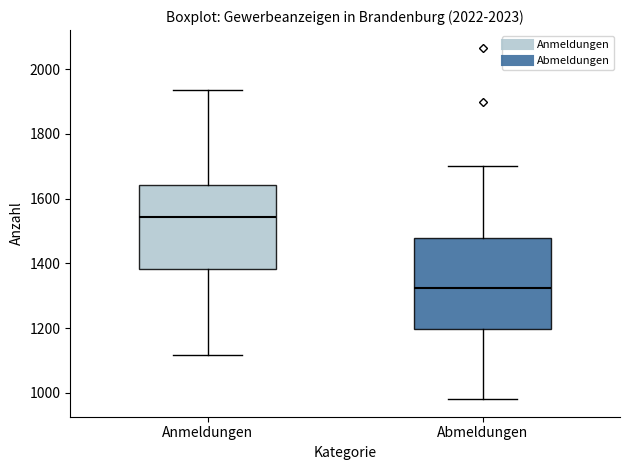

Reading left to right, read every box against the y-axis: the position of its median line, the range the box covers, and the ends of its whiskers. The values are not printed on the chart, so give them approximately, as read against the axis.

Anmeldungen: median 1540, box 1380 to 1640, whiskers 1120 to 1940
Abmeldungen: median 1320, box 1200 to 1480, whiskers 980 to 1700